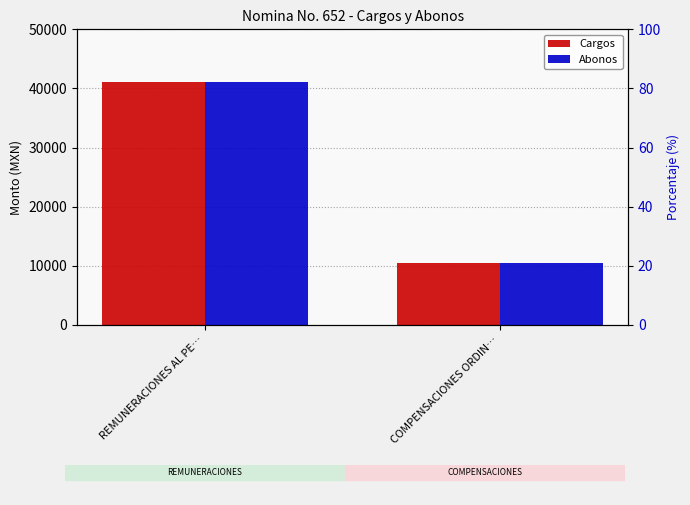

Which series has the largest total across all categories?

Cargos